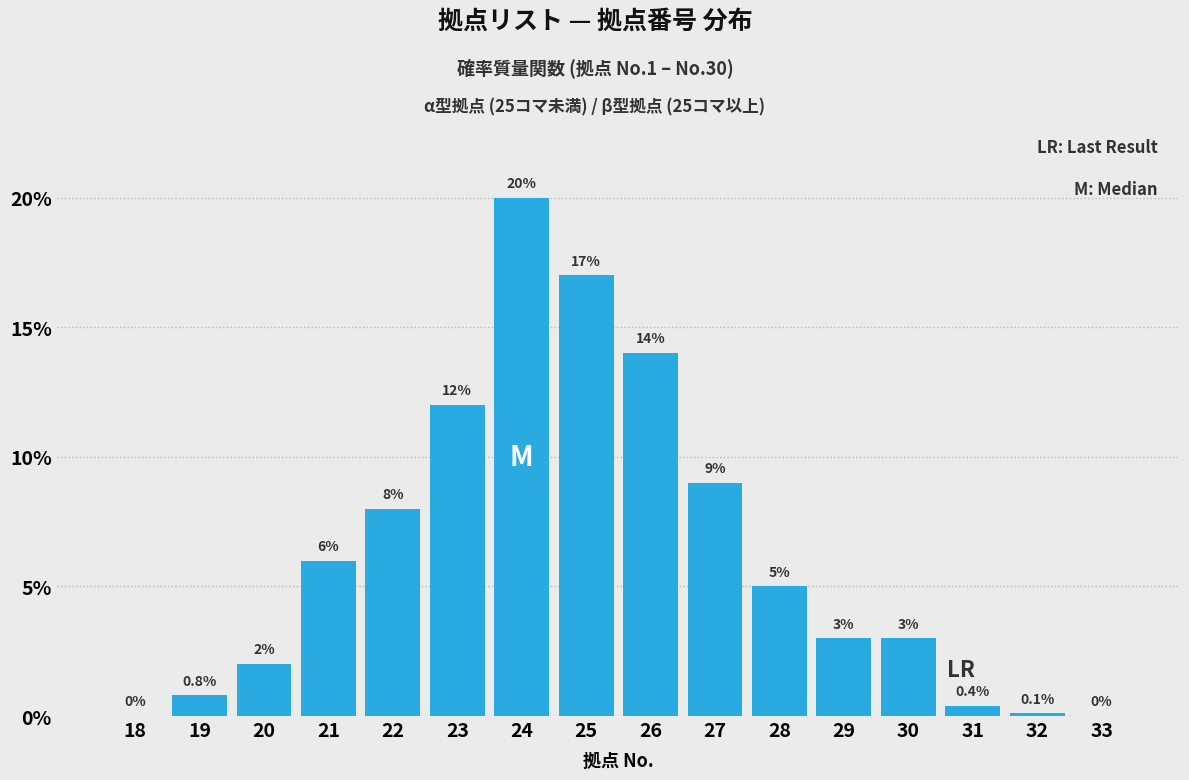

Reading right to left, list all the values displayed in this chart.

33=0.0	32=0.1	31=0.4	30=3.0	29=3.0	28=5.0	27=9.0	26=14.0	25=17.0	24=20.0	23=12.0	22=8.0	21=6.0	20=2.0	19=0.8	18=0.0